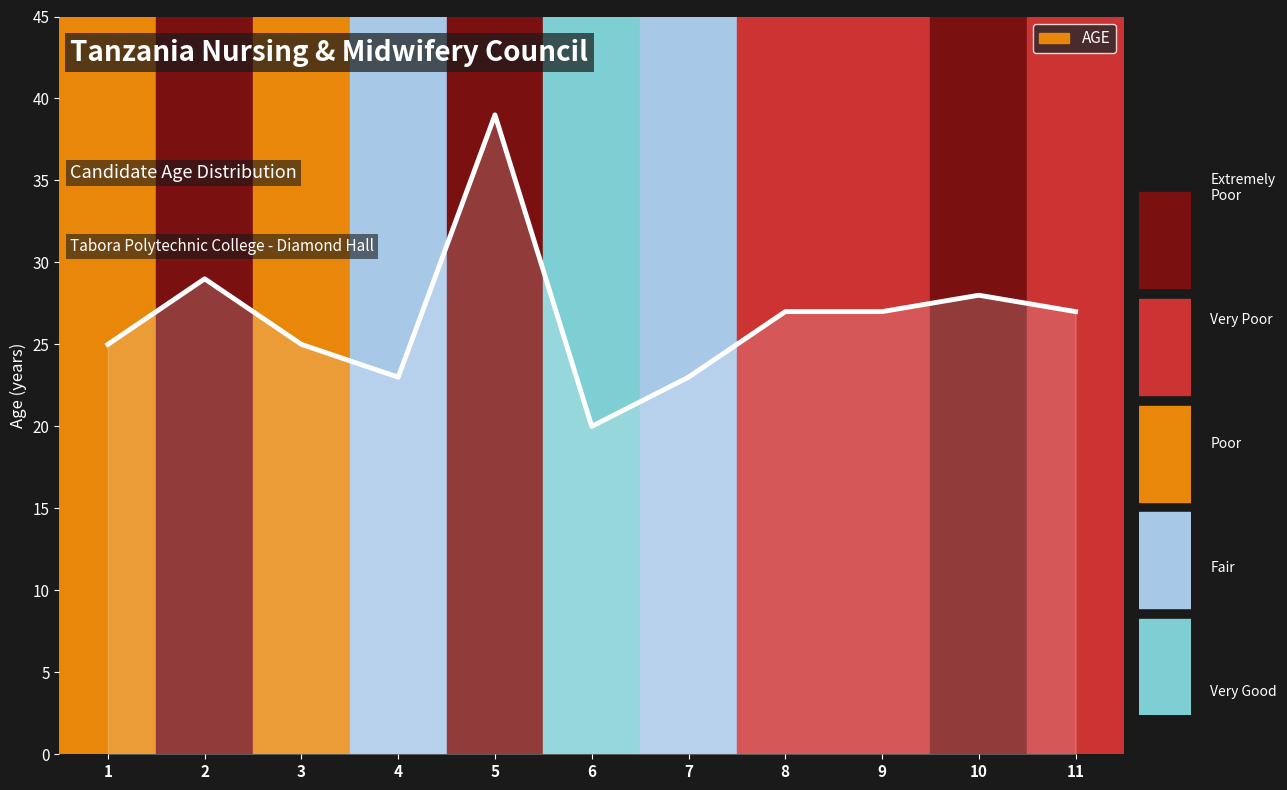

Reading left to right, what are all the values shown in this chart?

1=25	2=29	3=25	4=23	5=39	6=20	7=23	8=27	9=27	10=28	11=27